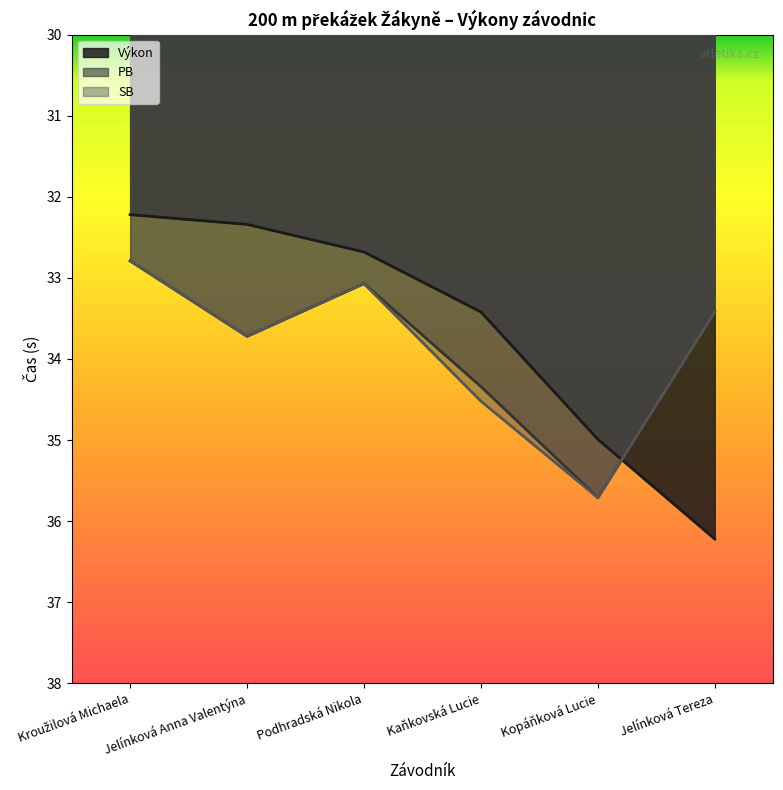

After their last crossing, which series has the higher values: SB or Výkon?

Výkon